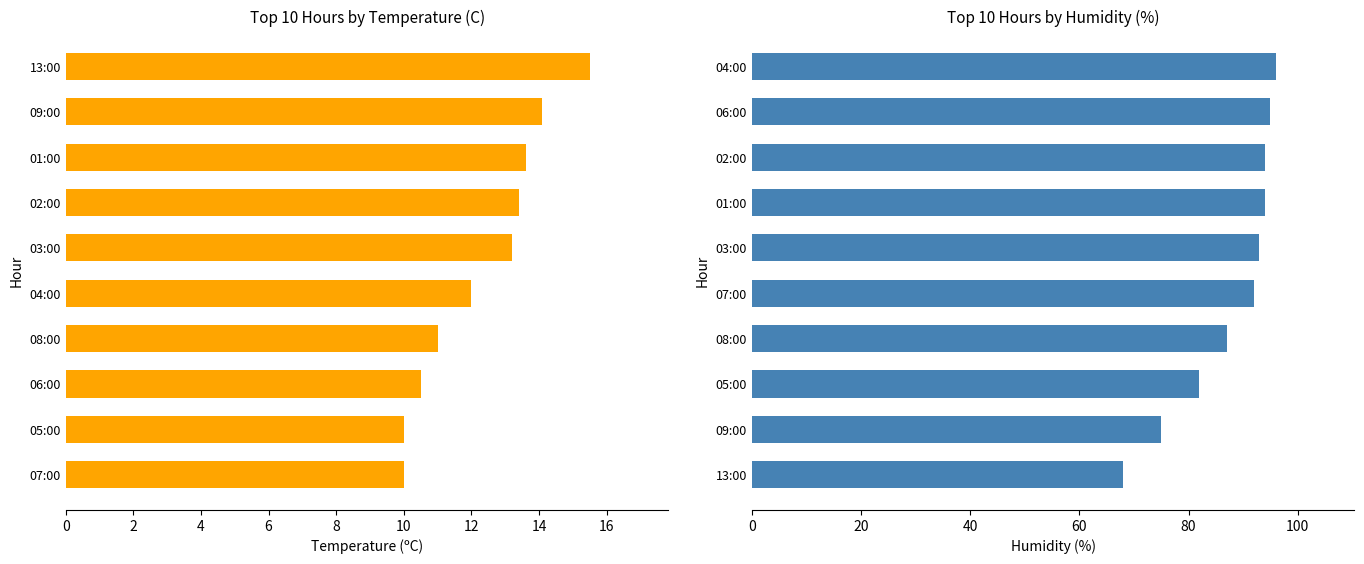

Which series has the largest range (max minus min)?

Humidity (%)